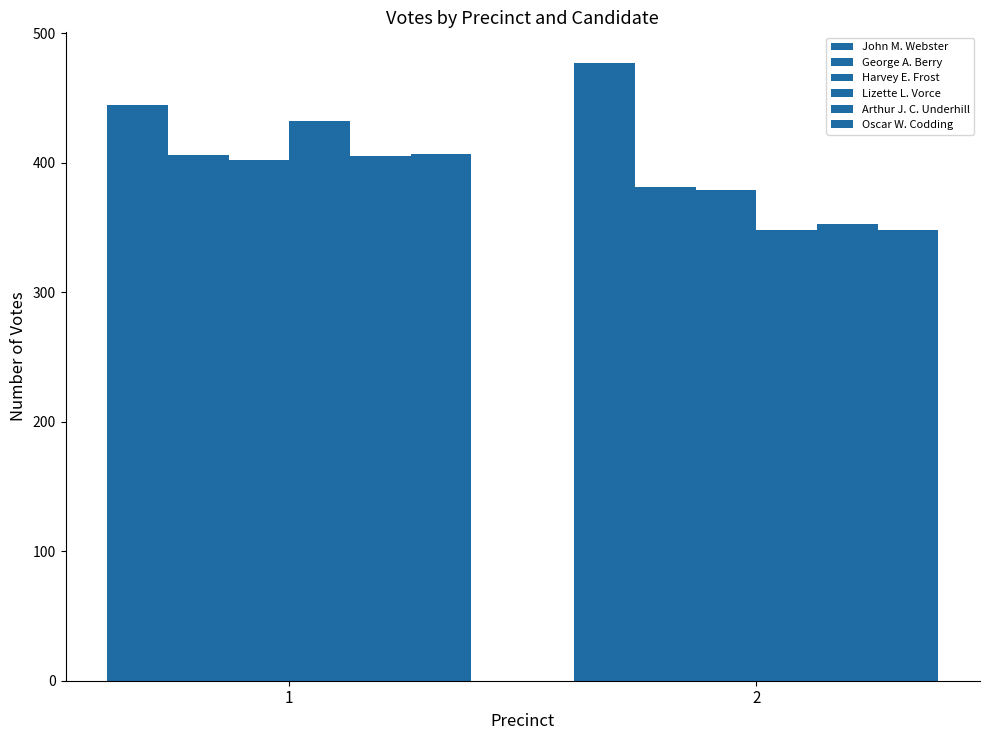

How many data points in Lizette L. Vorce are less than 432?

1